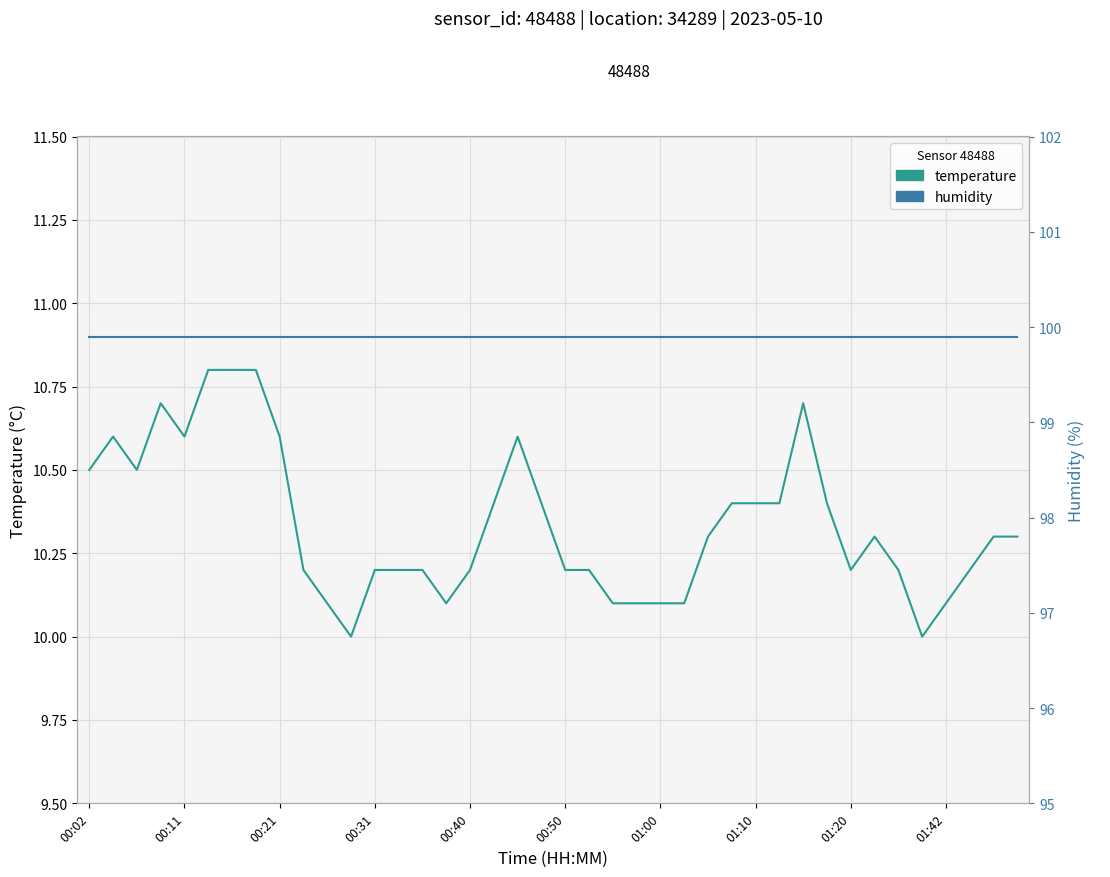

The value of temperature at 17 is 5.8. True or false?

False